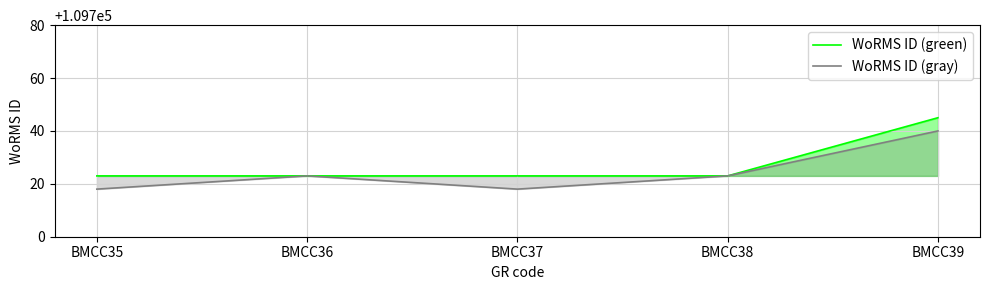

Which has a higher value, BMCC37 or BMCC39?

BMCC39